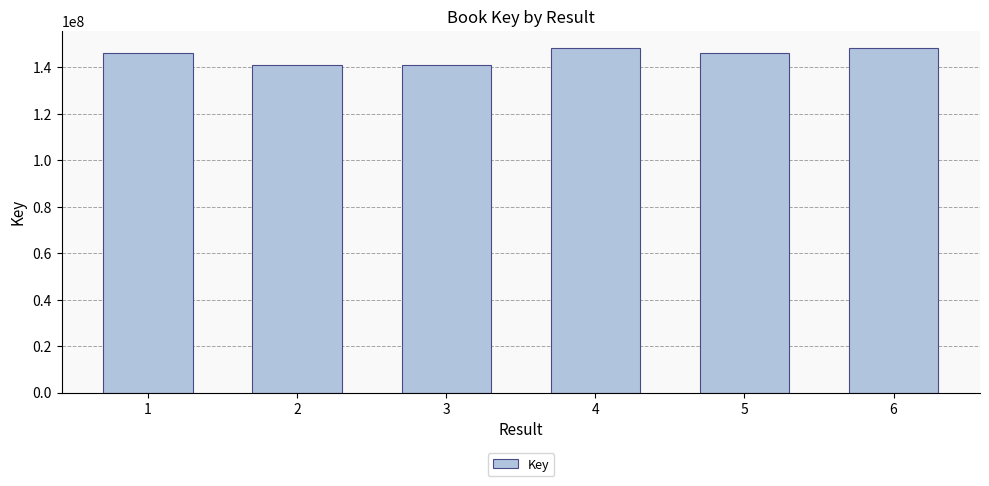

Does the chart contain stacked bars?

No